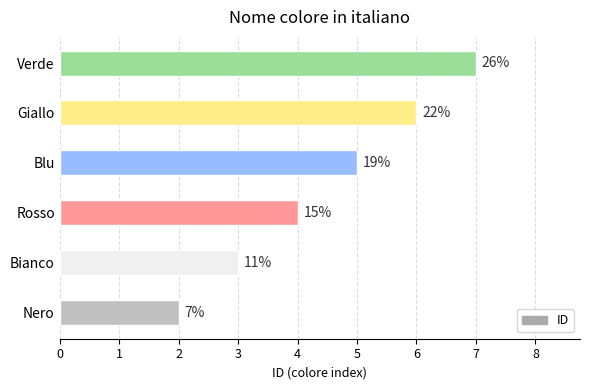

How many bars are there in total?

6